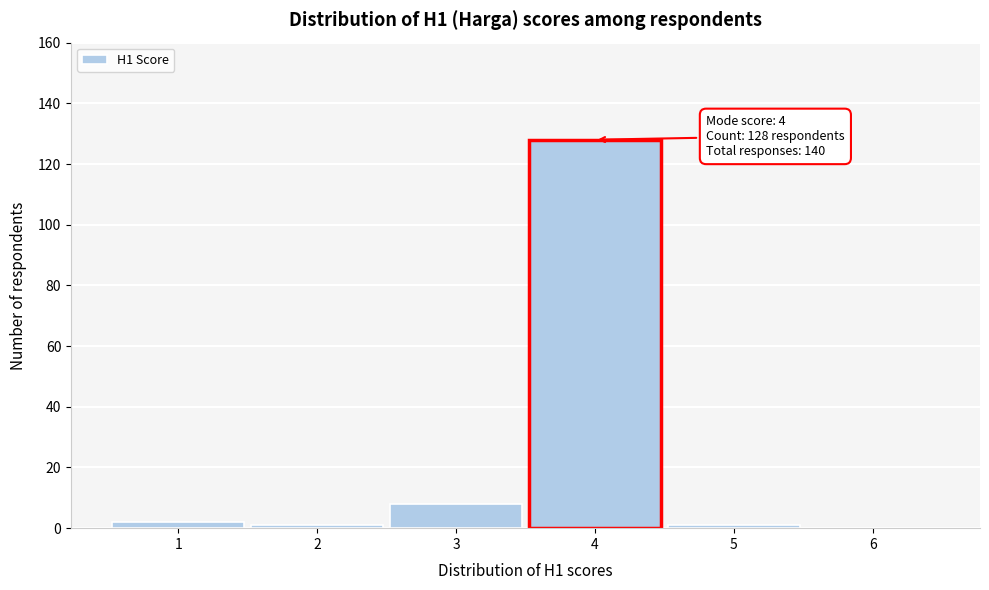

Reading left to right, extract all data points from this chart.

1=2	2=1	3=8	4=128	5=1	6=0